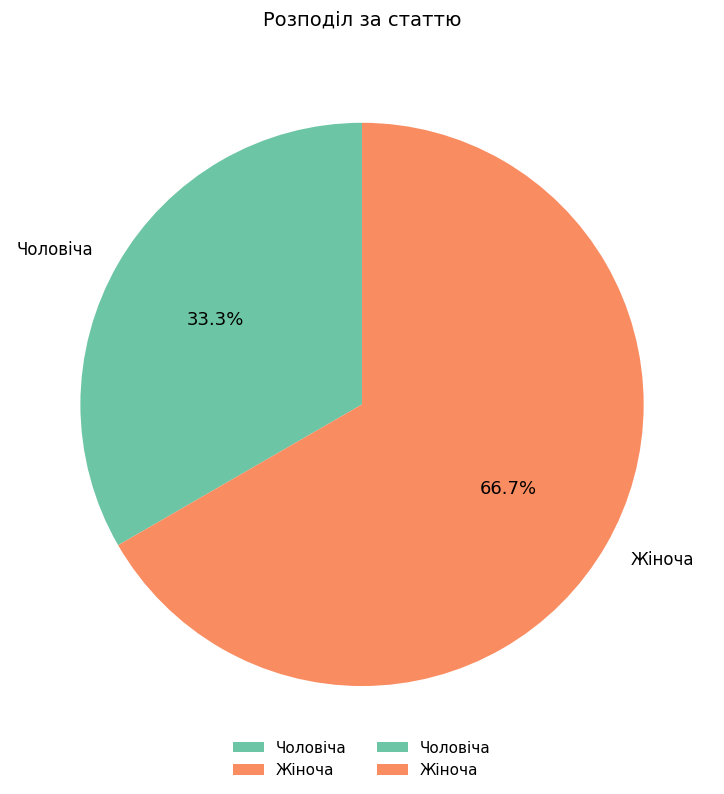

What percentage do Жіноча and Чоловіча together represent?

100.0%